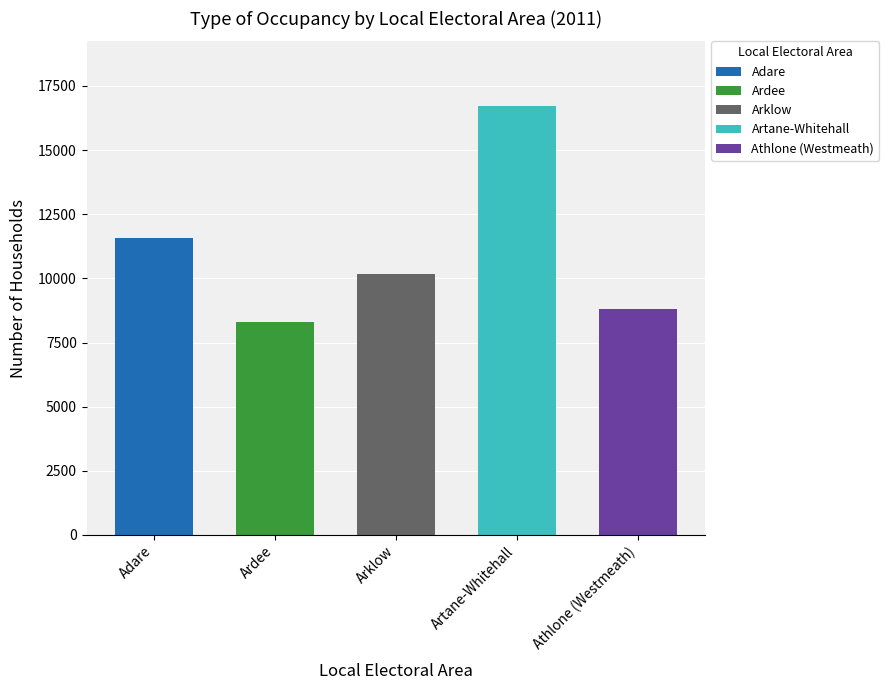

What are all the series names shown in the legend?

Adare, Ardee, Arklow, Artane-Whitehall, Athlone (Westmeath)